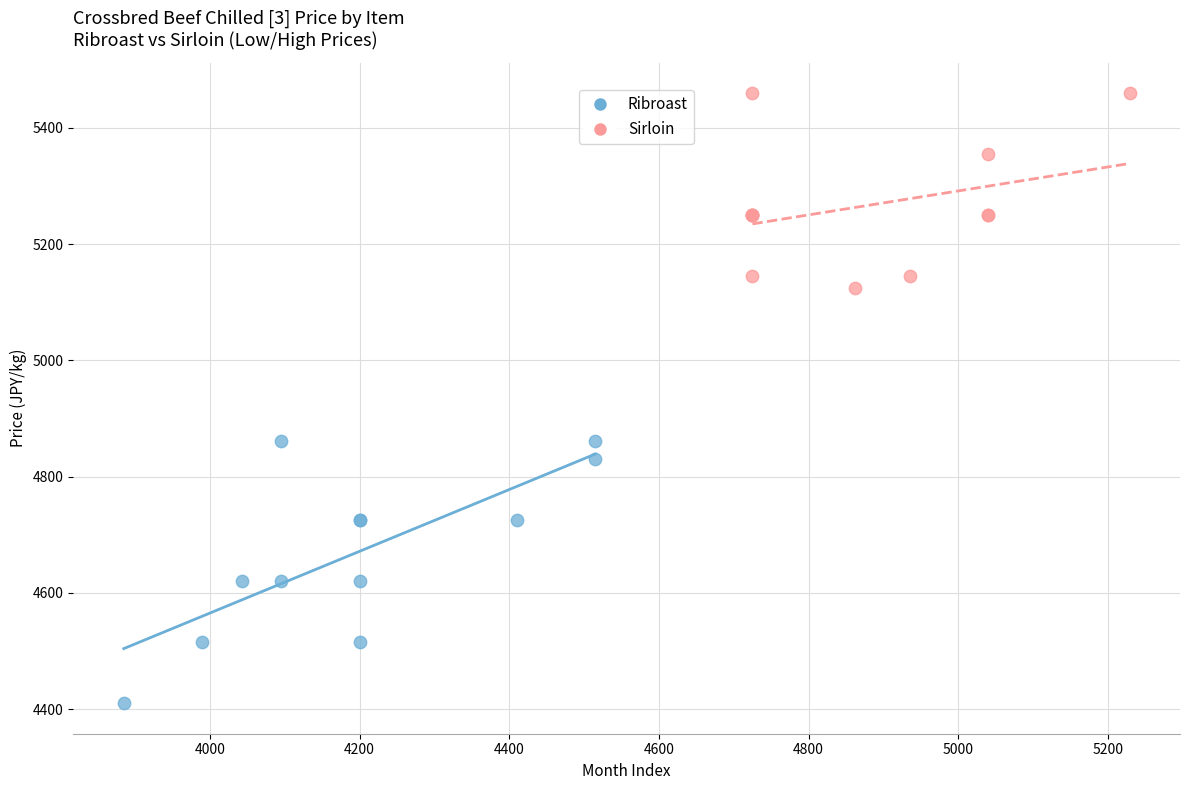

Which series contains the lowest Y value?

Ribroast